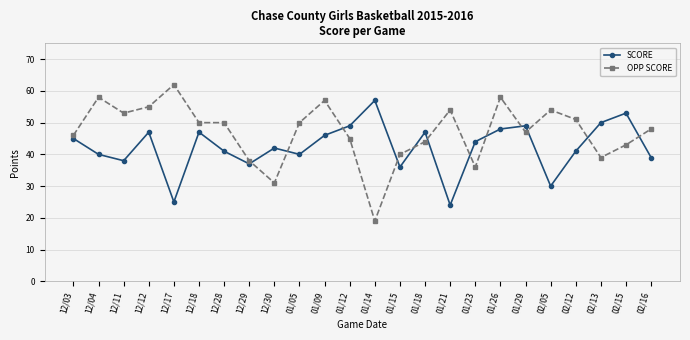

How many times do OPP SCORE and SCORE cross each other?

12